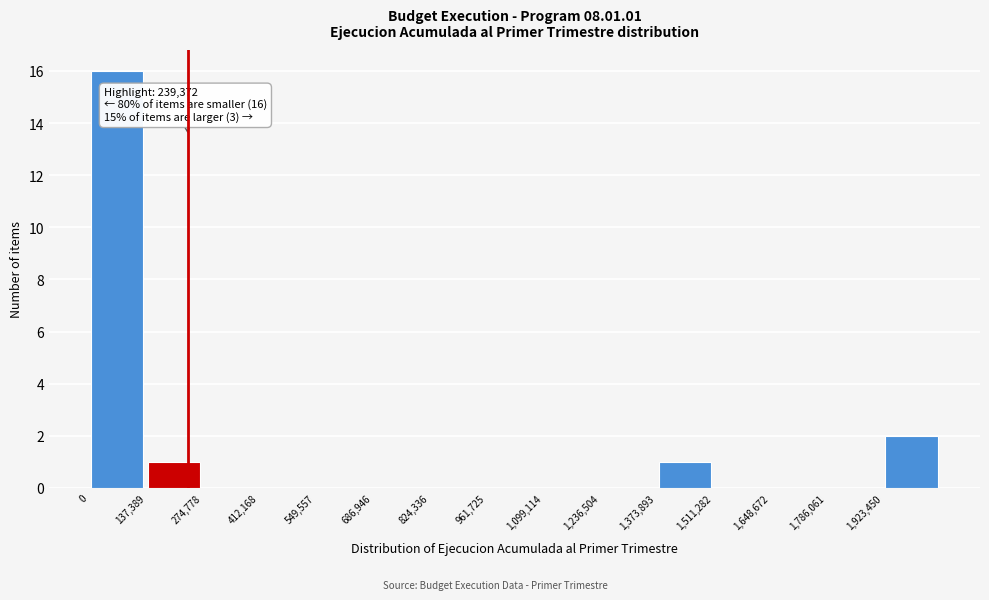

Which range on the x-axis has the tallest bar?

0 to 140000